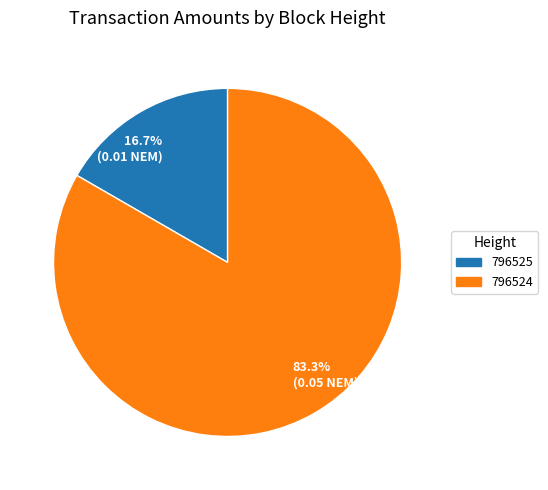

What is the smallest slice in the pie chart?

16.7% (0.01 NEM)